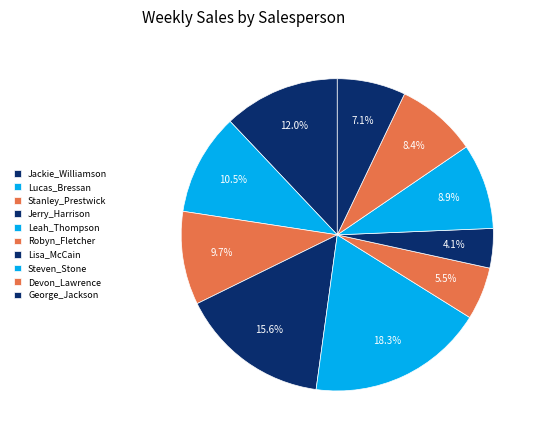

Is it true that Lucas_Bressan is 17% of the pie?

False